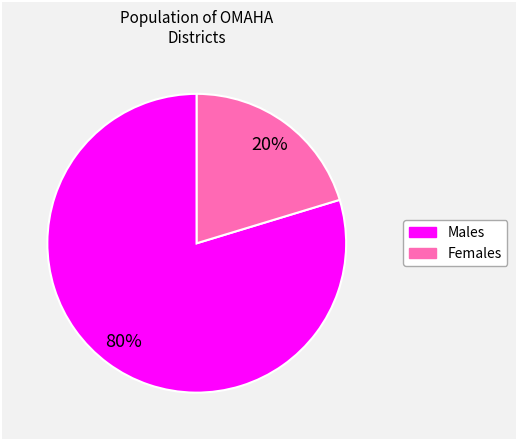

How many slices are in this pie chart?

2